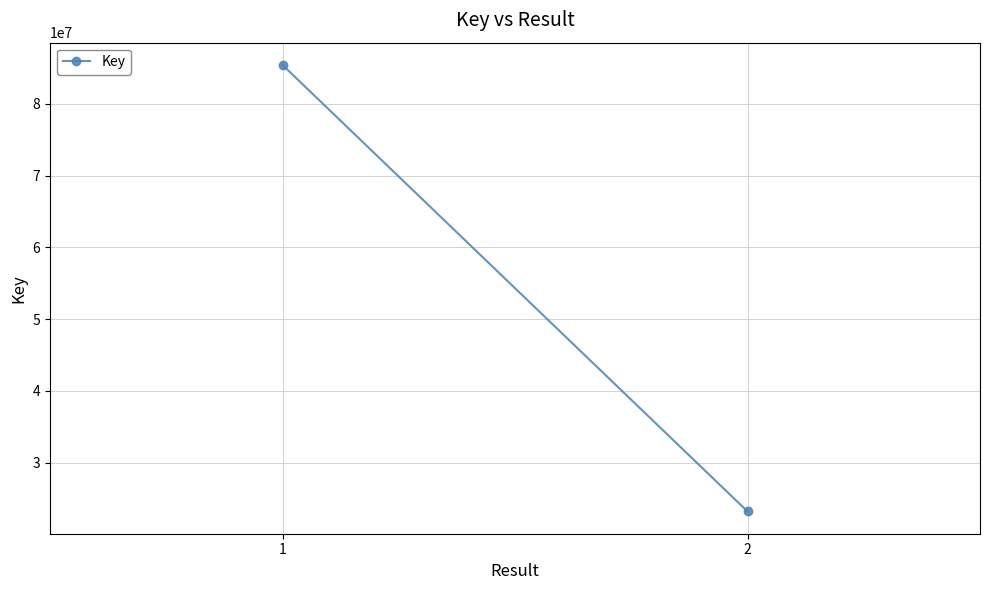

What value does the data have at 2?

23197903